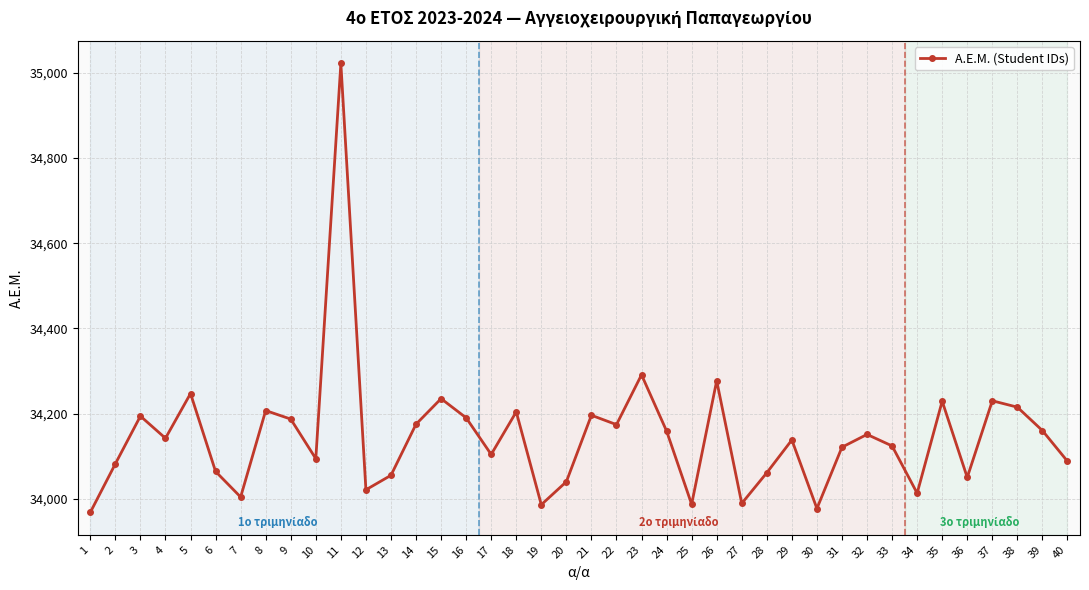

Count the number of categories in the chart.

40